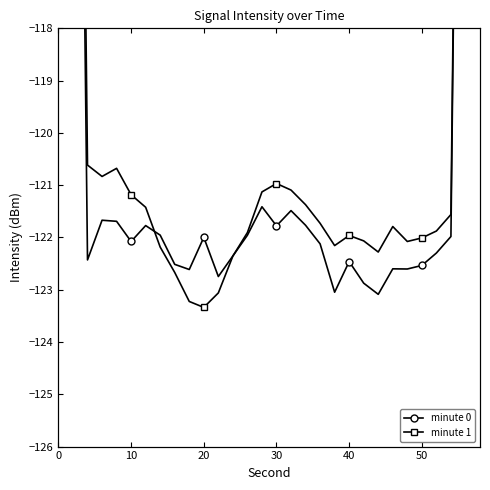

How many times do minute 1 and minute 0 cross each other?

2